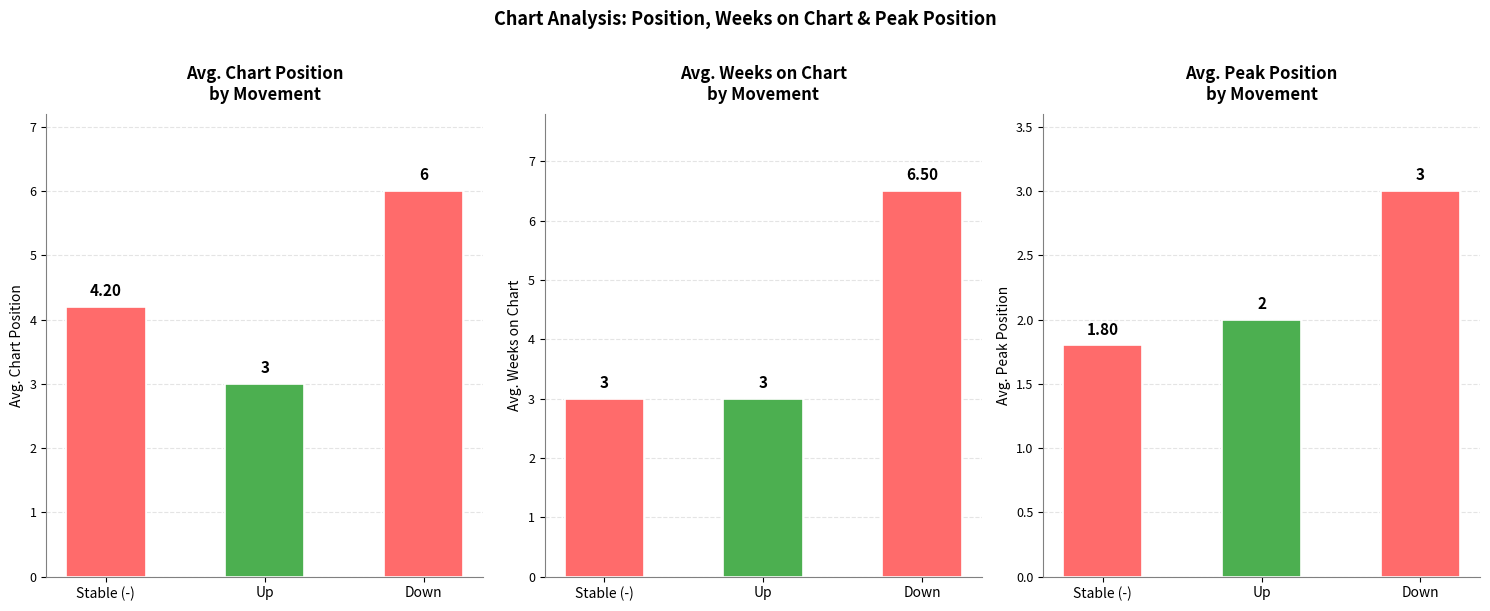

Reading left to right, extract all data points from this chart.

Avg. Chart Position: Stable (-)=4.2	Up=3.0	Down=6.0
Avg. Weeks on Chart: Stable (-)=3.0	Up=3.0	Down=6.5
Avg. Peak Position: Stable (-)=1.8	Up=2.0	Down=3.0